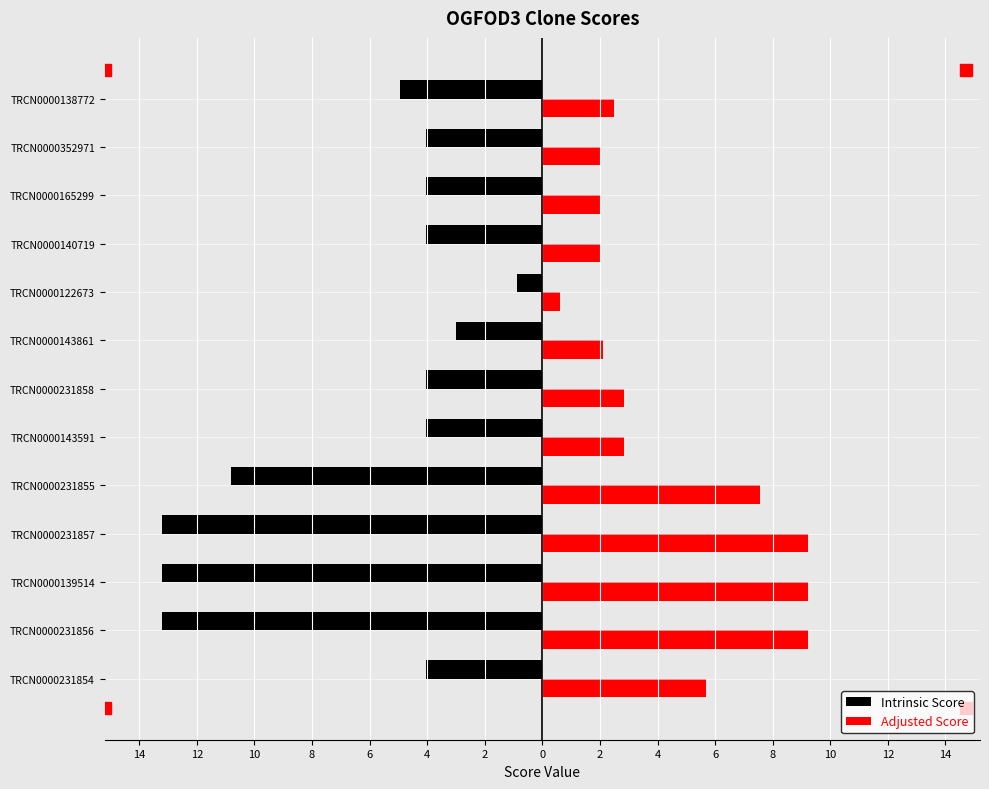

What is the value of the Intrinsic Score bar at the 1st from the left?

-4.0